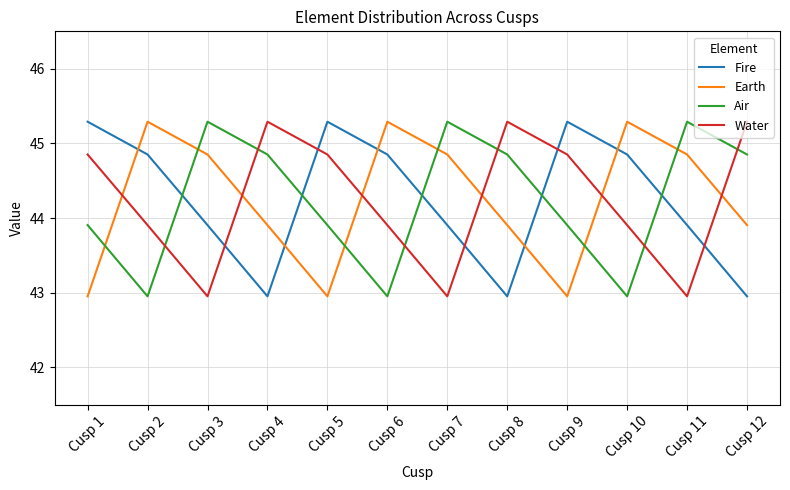

How many interior local peaks does the Fire series have?

2